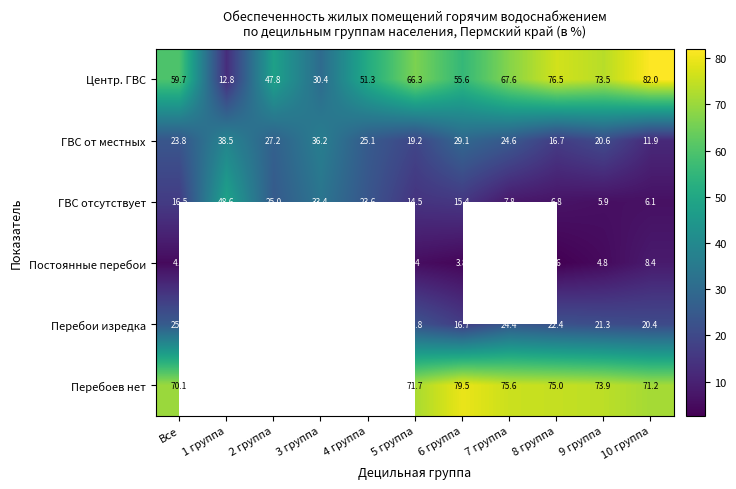

The value of ГВС от местных at 2 группа is 27.2. True or false?

True